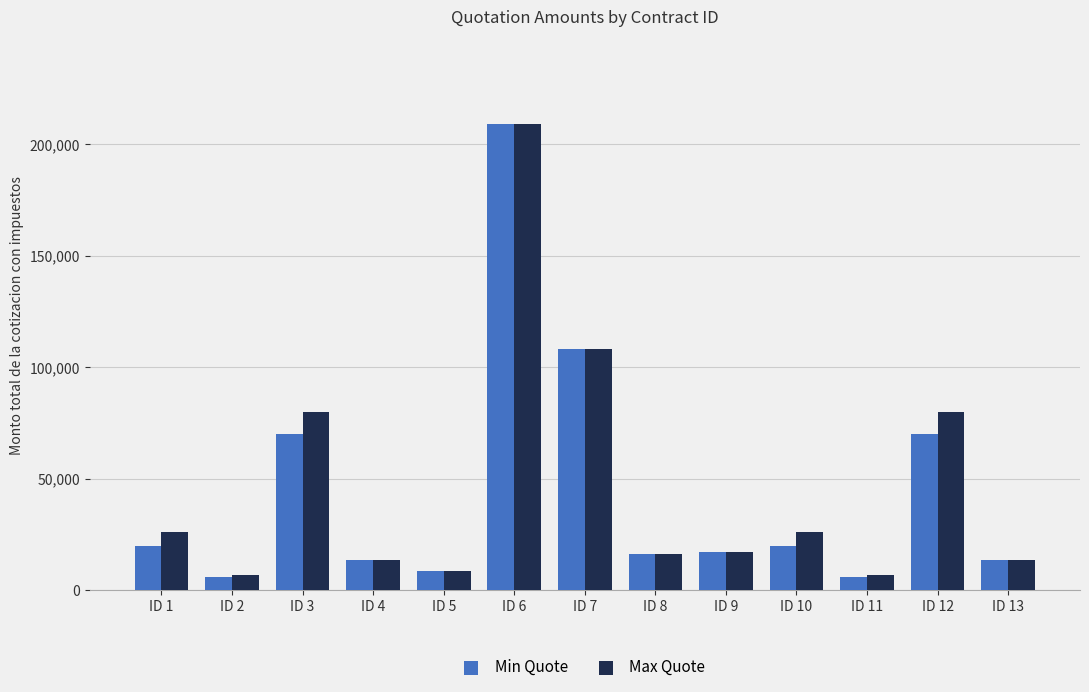

At which label does Min Quote reach its peak?

ID 6